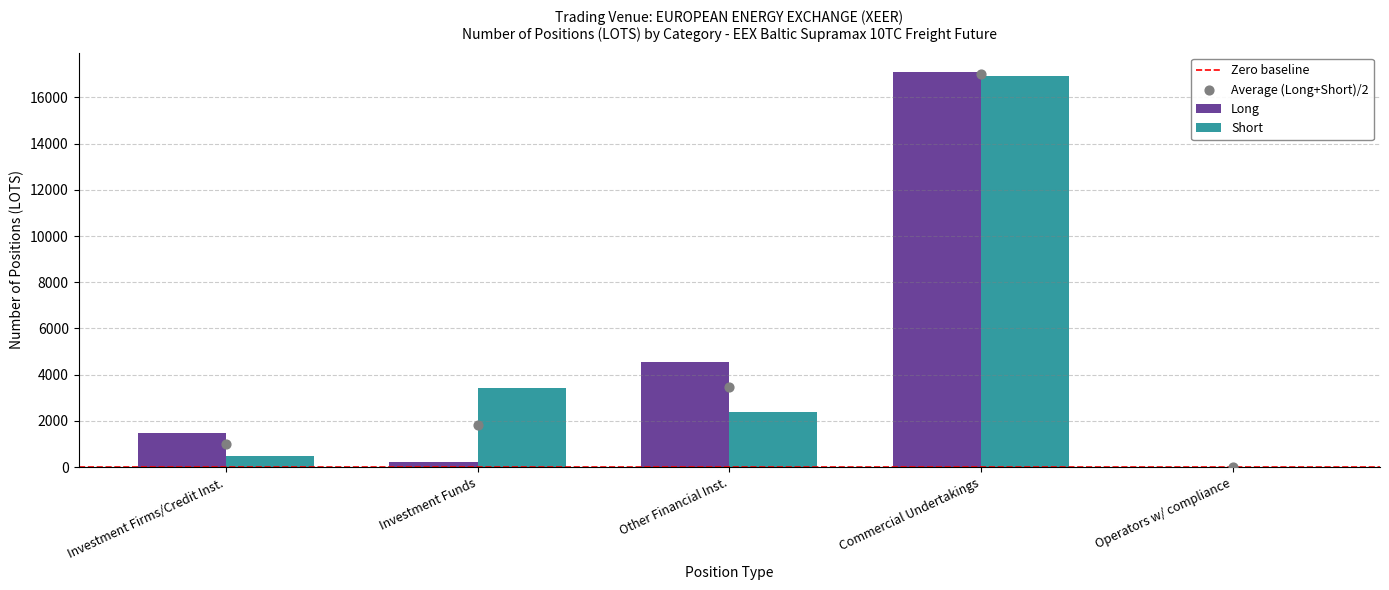

What is the highest value of the Long series?

17077.3